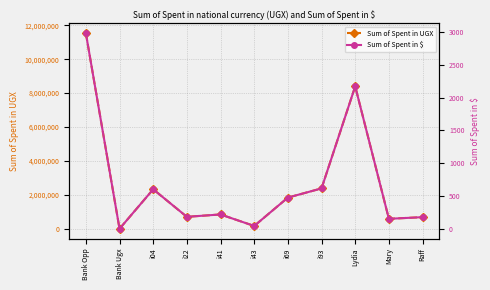

At which label is Sum of Spent in $ closest to 1492?

Lydia